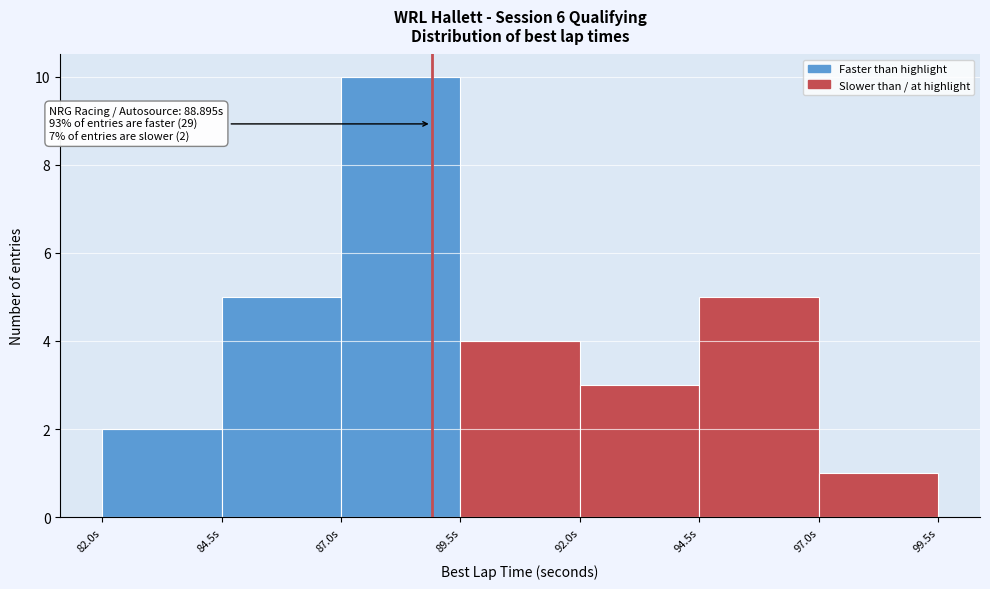

Over which range of the x-axis is the bar tallest?

87.0 to 89.5